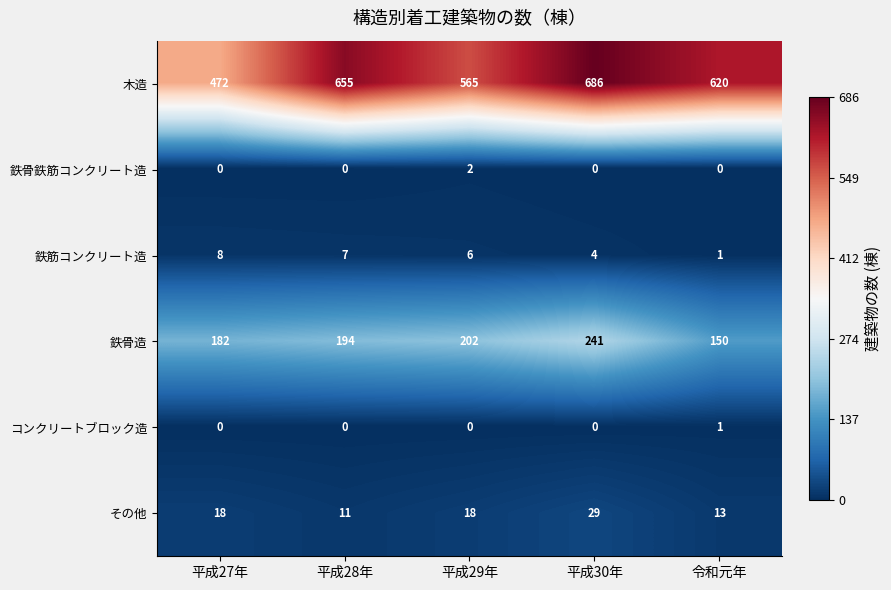

Count the 鉄筋コンクリート造 values in the range 4 to 7.

3